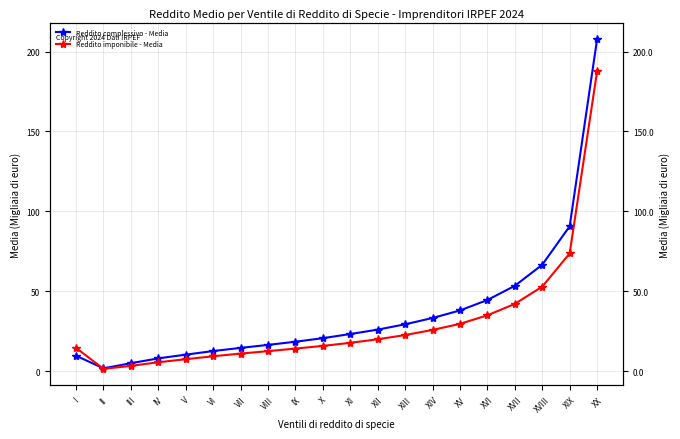

The Reddito imponibile - Media series shows 19.9 at XII. True or false?

True